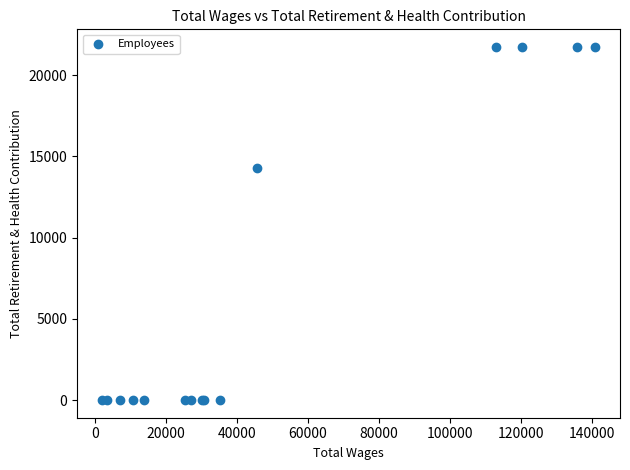

What Y value in the scatter plot is closest to 10868?

14289